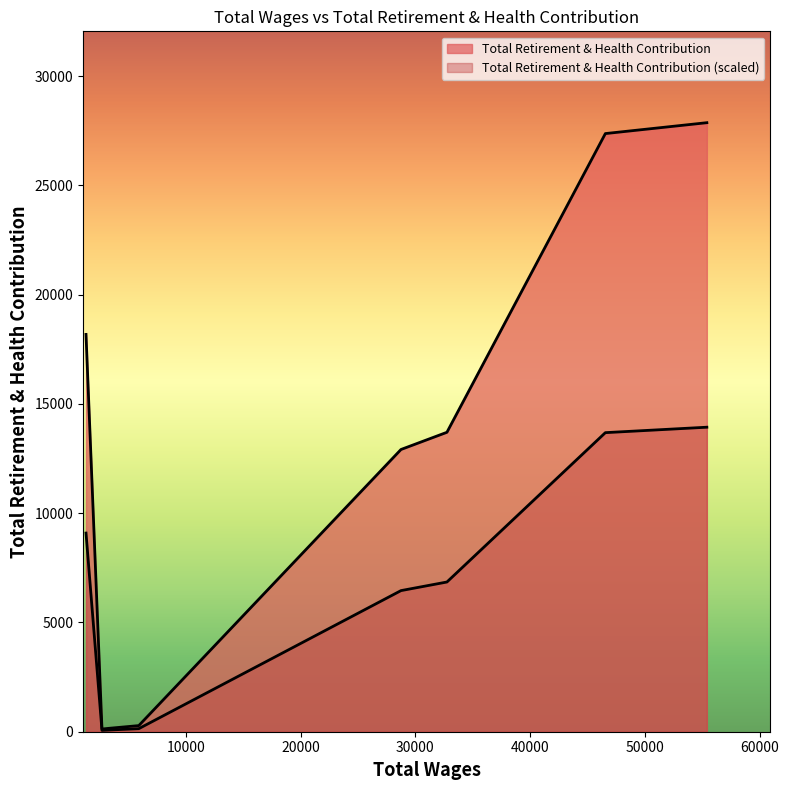

What is the label of the 6th point from the left?

3283.0